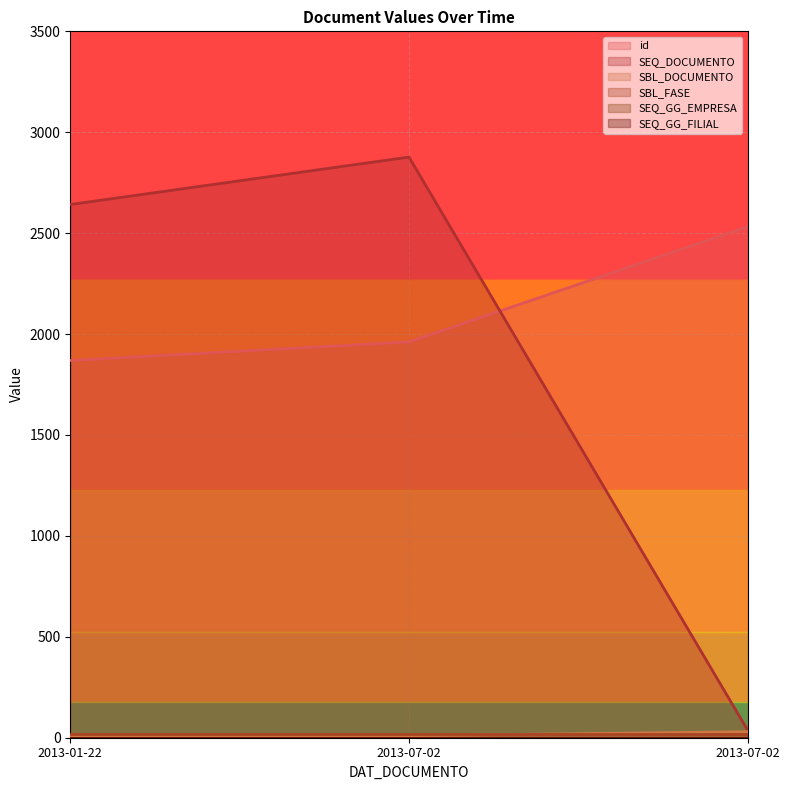

What is the difference between the SBL_DOCUMENTO values at 2013-01-22 and 2013-07-02?

20